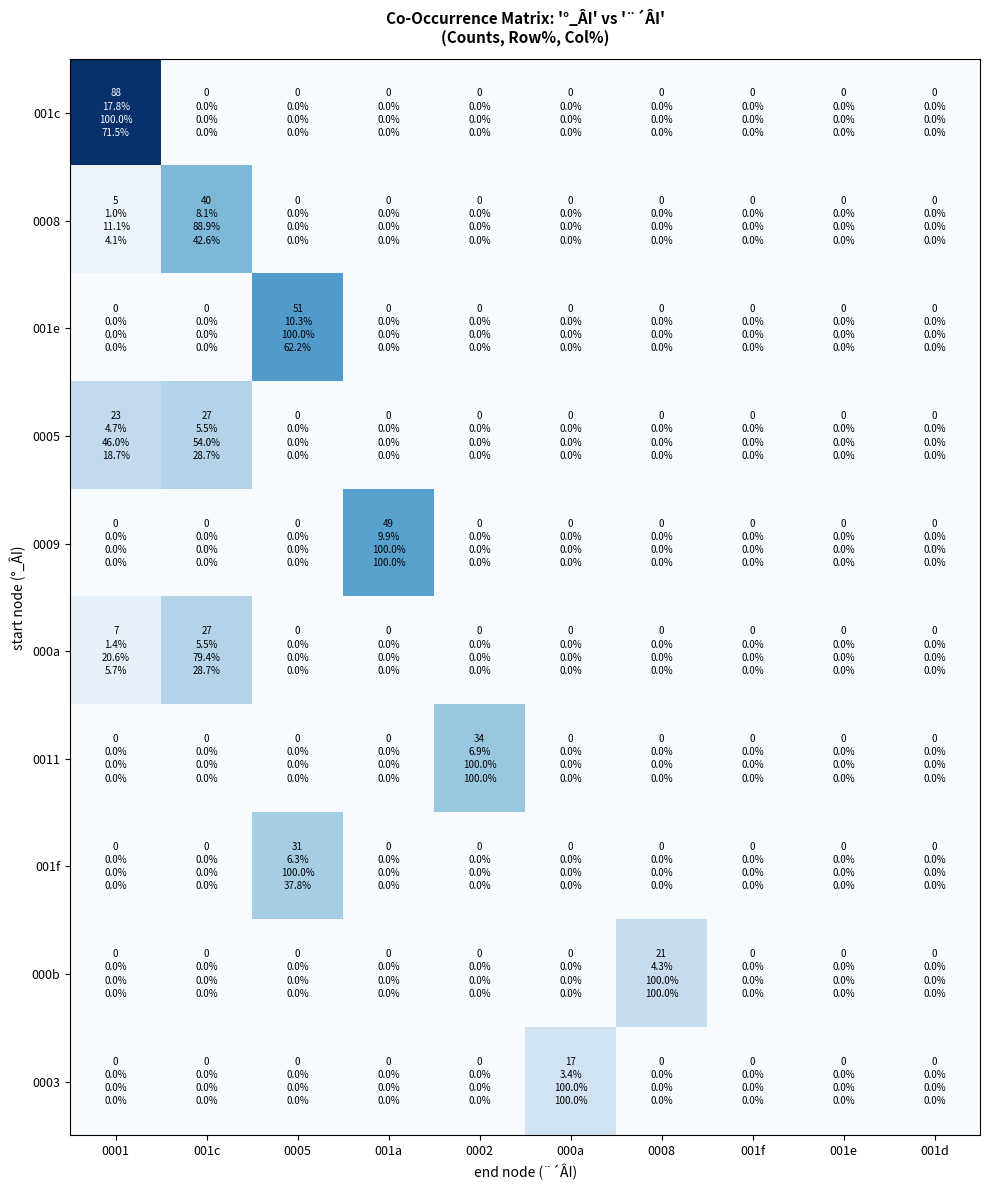

Rank the series by their maximum value, from lowest to highest.

0003, 000b, 0005, 000a, 001f, 0011, 0008, 0009, 001e, 001c